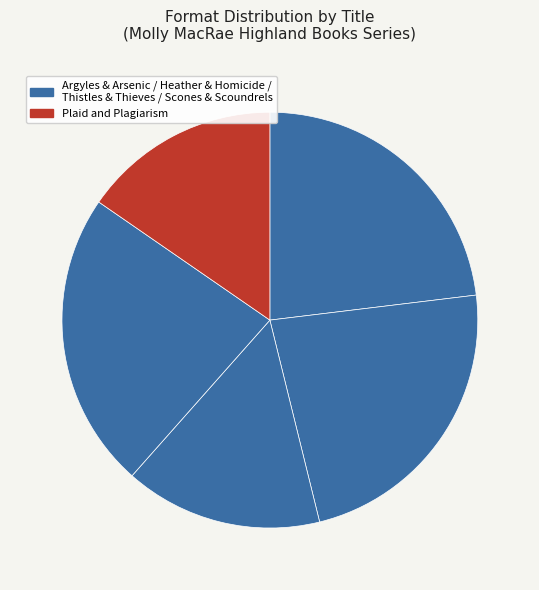

How many slices are in this pie chart?

5